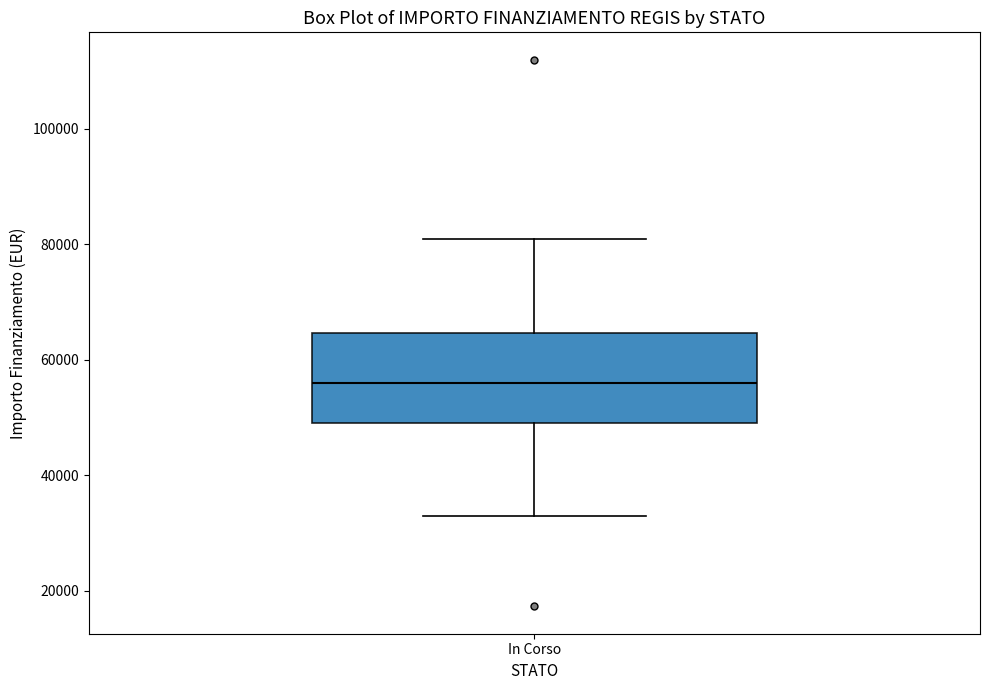

Where does the lower whisker of the box for In Corso end on the y-axis? The values are not printed on the chart, so give them approximately, as read against the axis.

32000